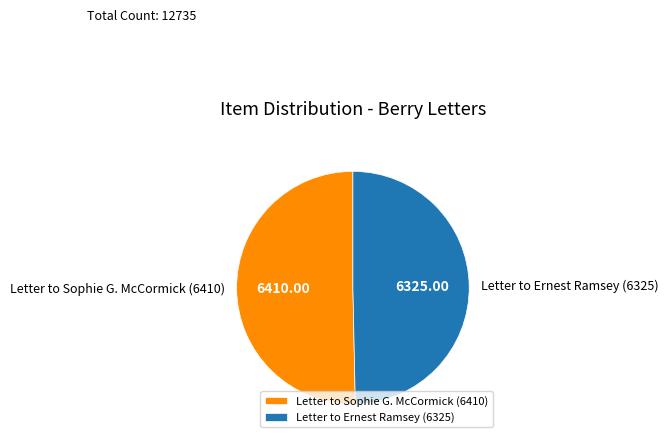

Does Letter to Ernest Ramsey (6325) account for over 50% of the chart?

No